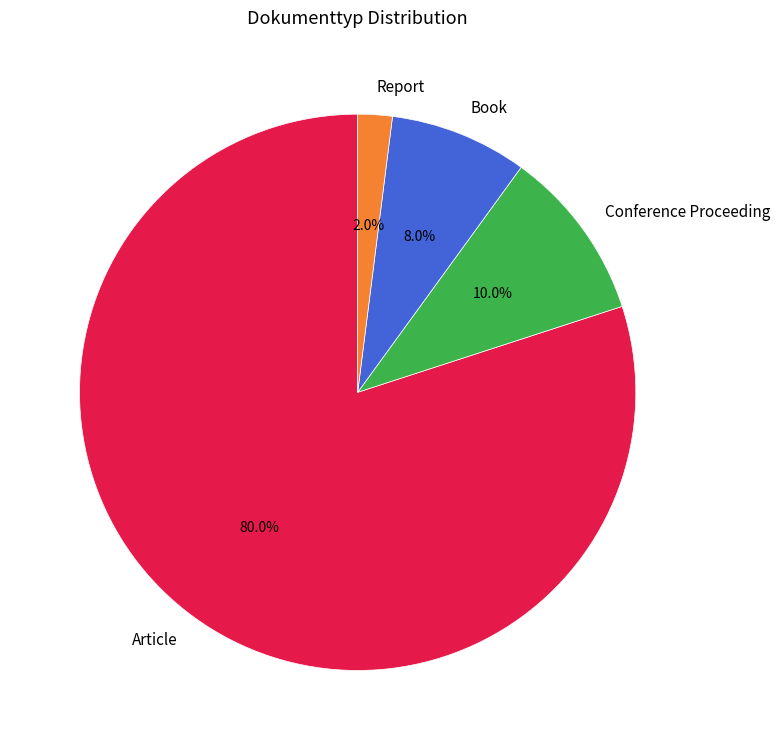

To the nearest percent, what is the combined percentage of Book and Conference Proceeding?

18%